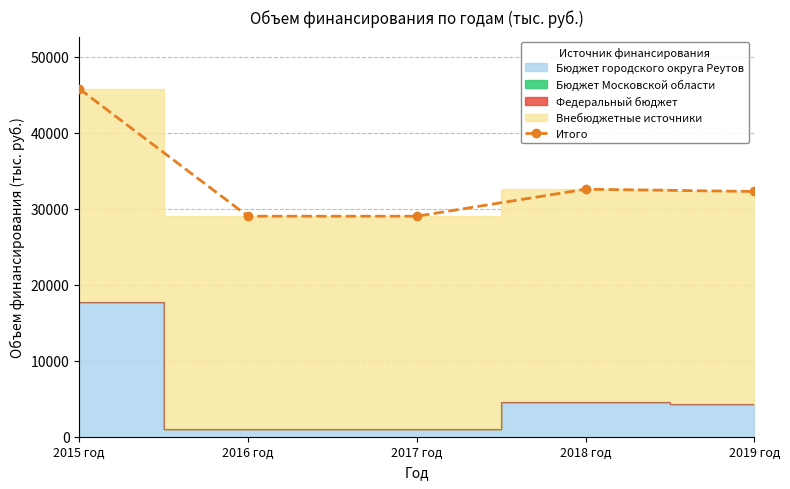

What is the difference between the maximum and minimum values?

16758.7